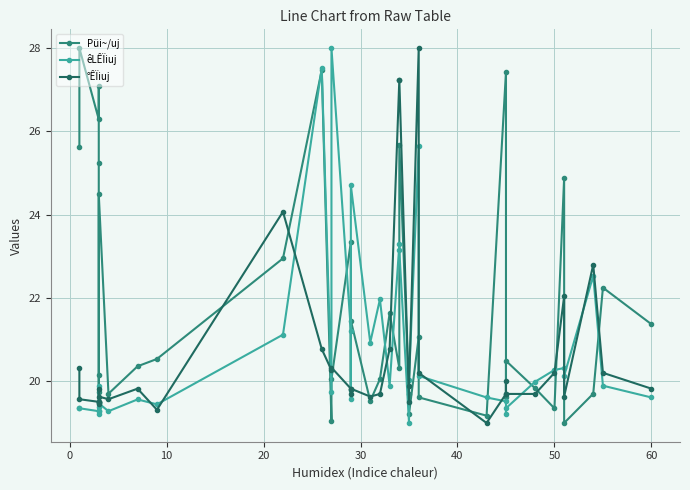

How many values in the °ÊÏiuj series exceed 19?

37